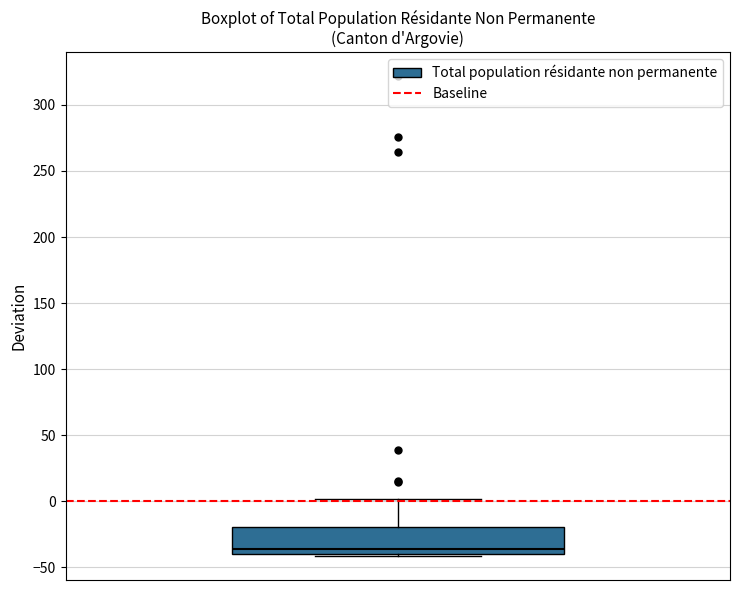

Read this box plot against the y-axis: the position of the median line, the range covered by the box, and the ends of both whiskers. The values are not printed on the chart, so give them approximately, as read against the axis.

median -35, box -40 to -20, whiskers -40 to 0